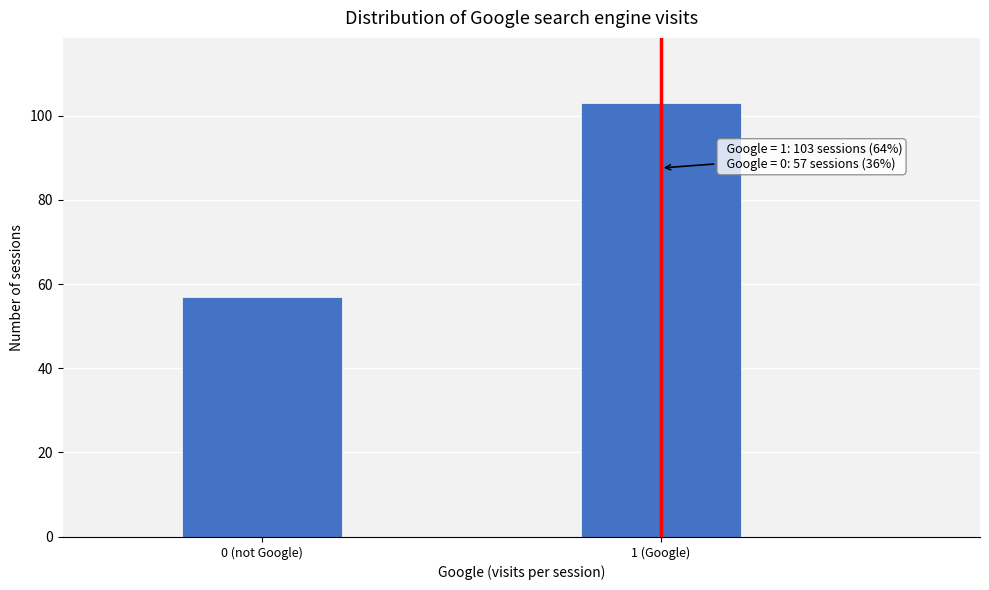

Reading left to right, what are all the values shown in this chart?

57	103